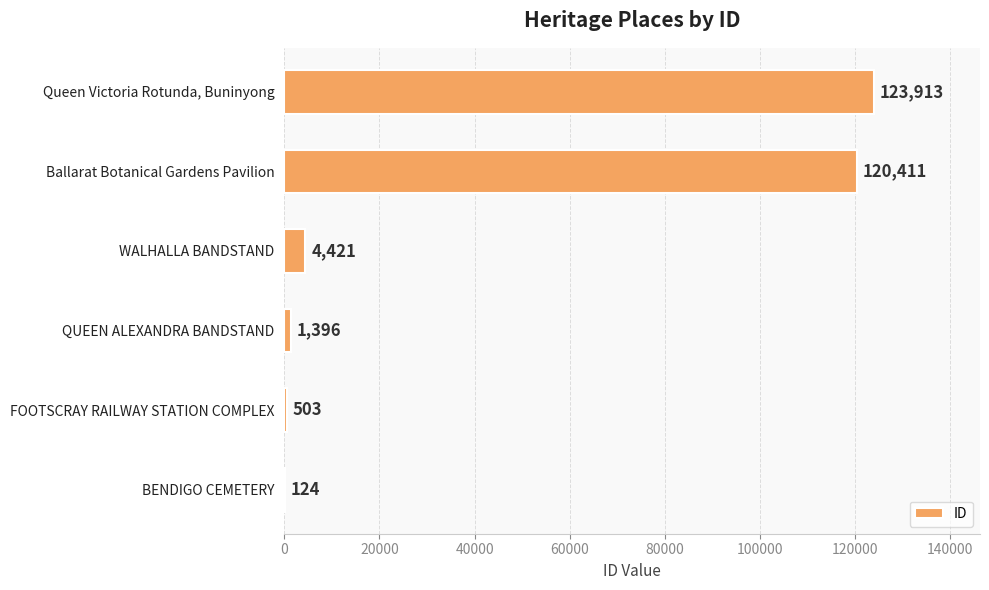

Is it true that the value at Queen Victoria Rotunda, Buninyong is 123913?

True